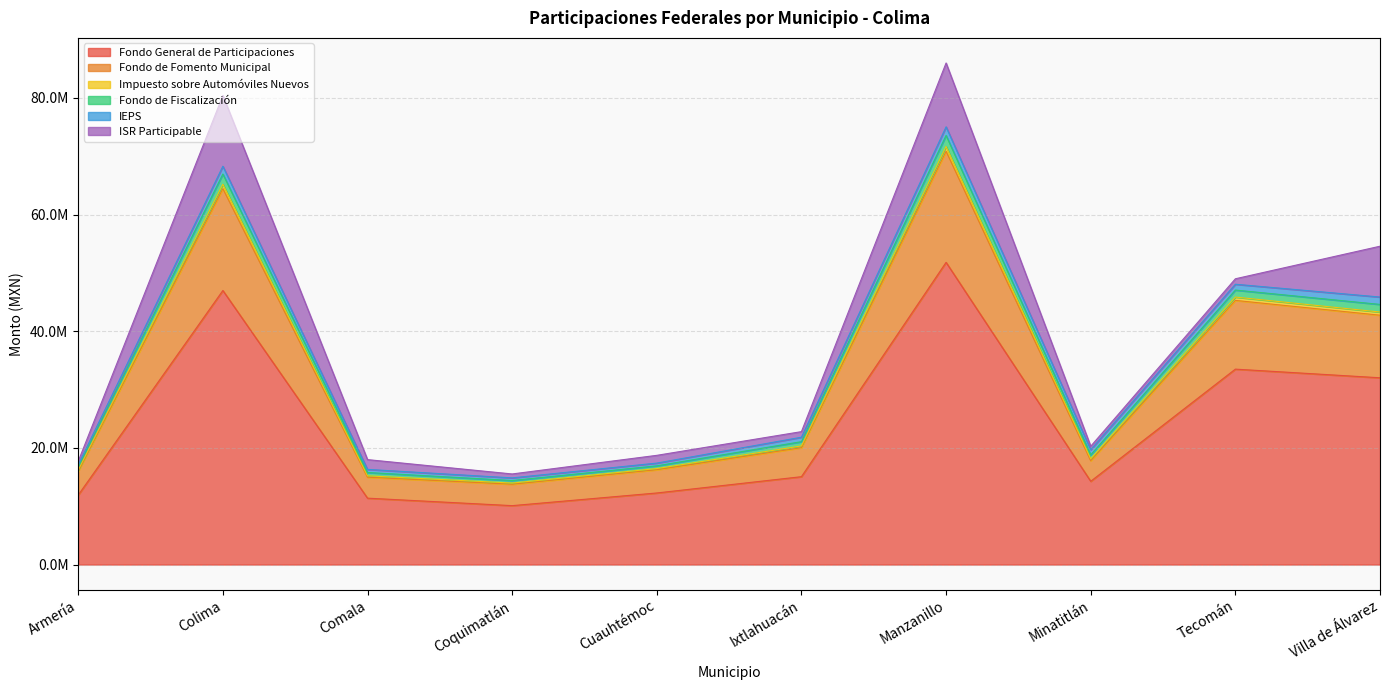

Does the chart display data point markers on the line(s)?

No